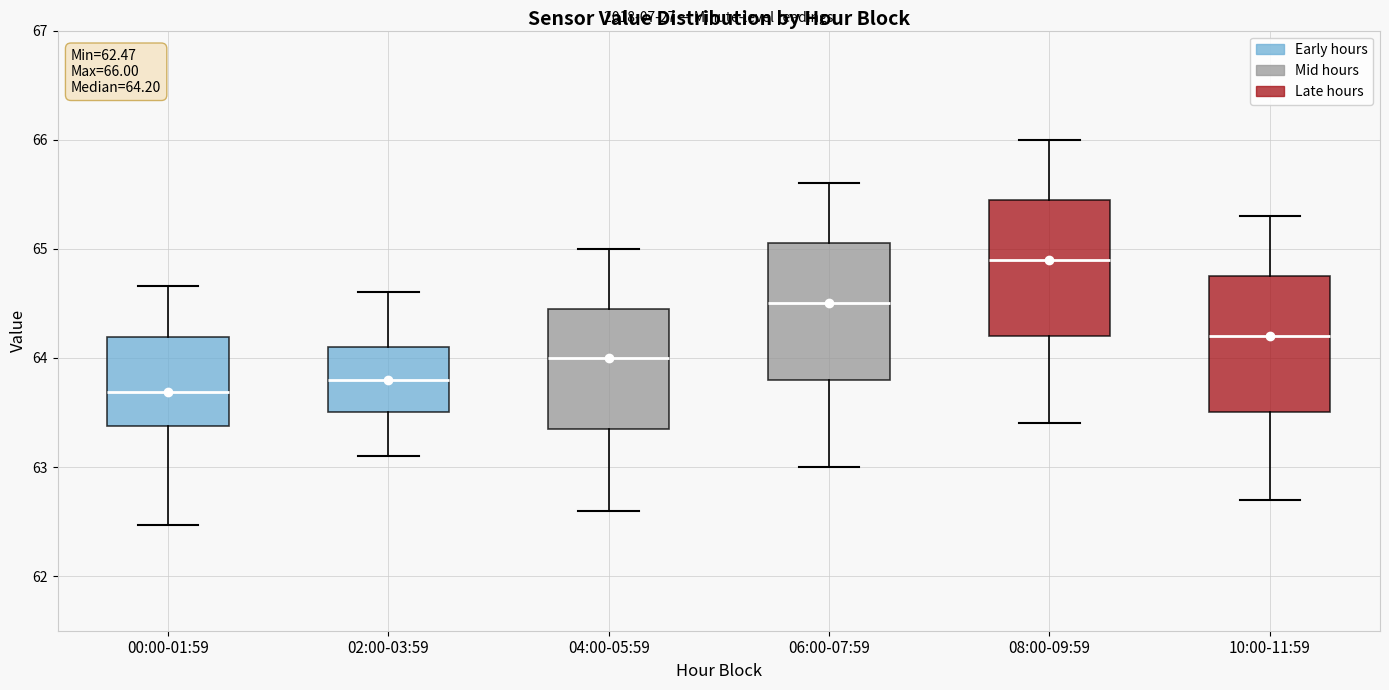

Which box has the highest median line?

08:00-09:59